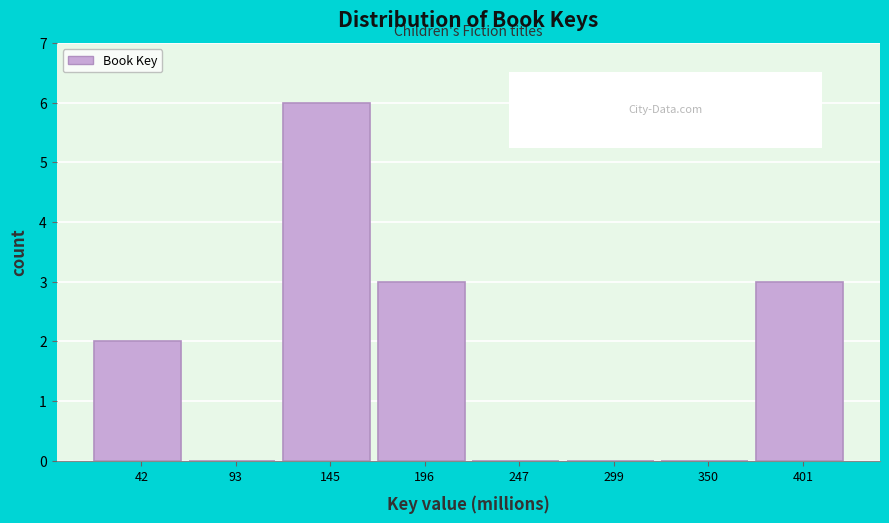

Reading left to right, transcribe this chart: for each bar, give the range it covers on the x-axis and its height. Neither the bar edges nor the heights are printed on the chart, so give them approximately, as read against the axes.

20 to 70: 2
70 to 120: 0
120 to 170: 6
170 to 220: 3
220 to 270: 0
270 to 320: 0
320 to 380: 0
380 to 430: 3